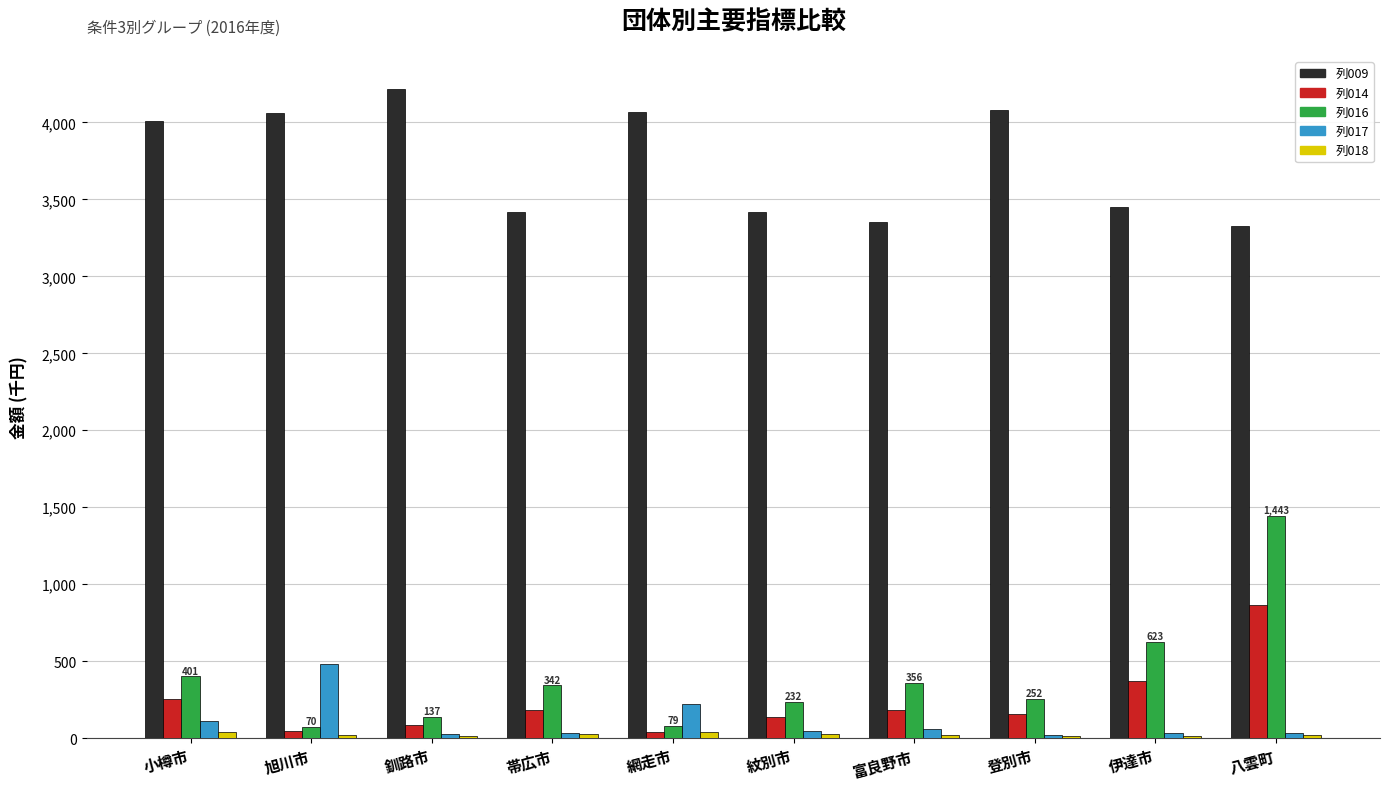

What is the spread (max minus min) of values at 伊達市?

3437.3